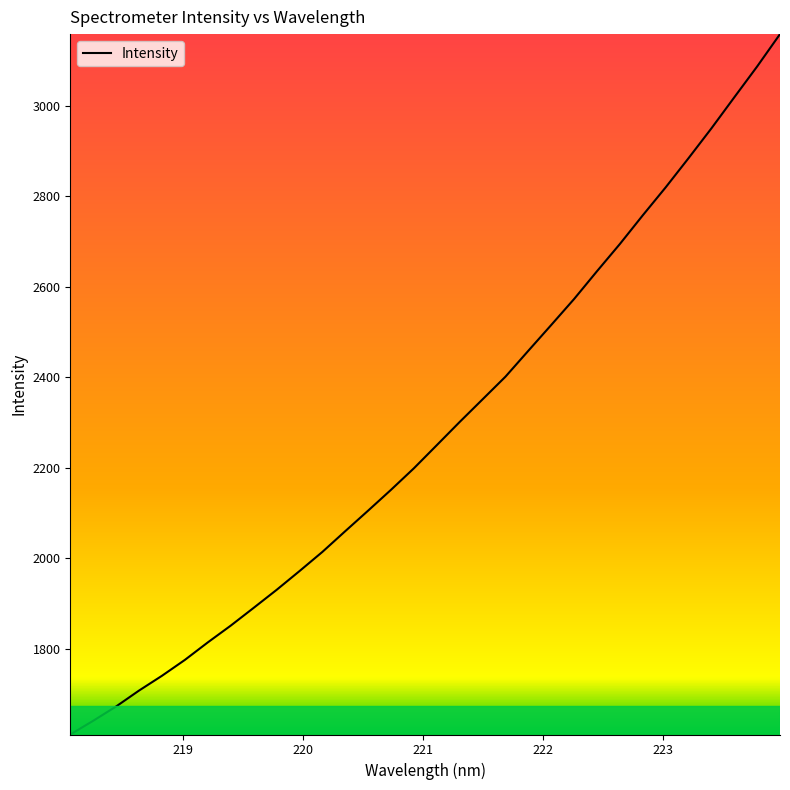

What is the difference between the maximum and minimum values?

1548.2